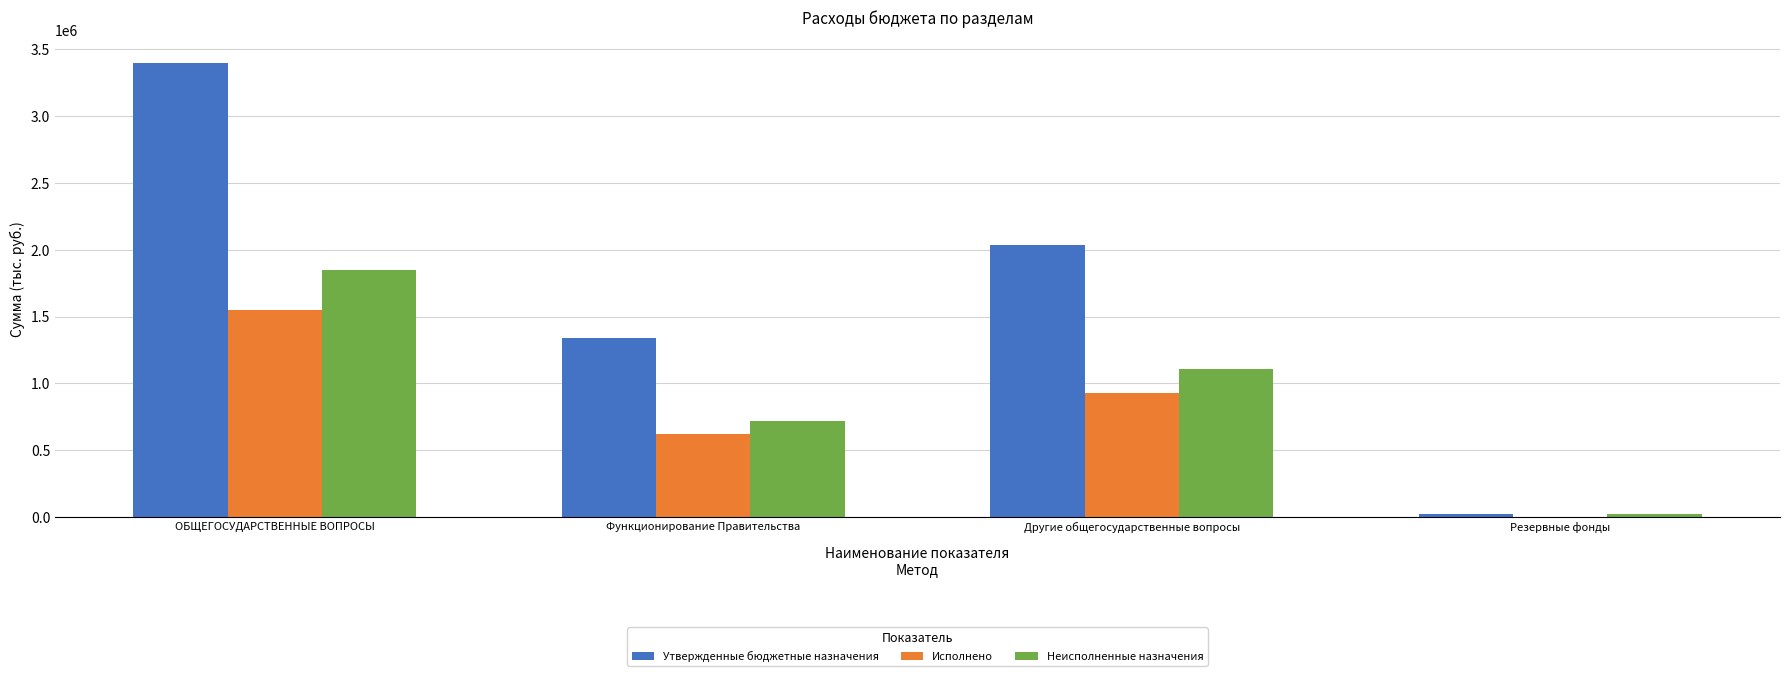

Which label corresponds to the largest value in the chart?

ОБЩЕГОСУДАРСТВЕННЫЕ ВОПРОСЫ